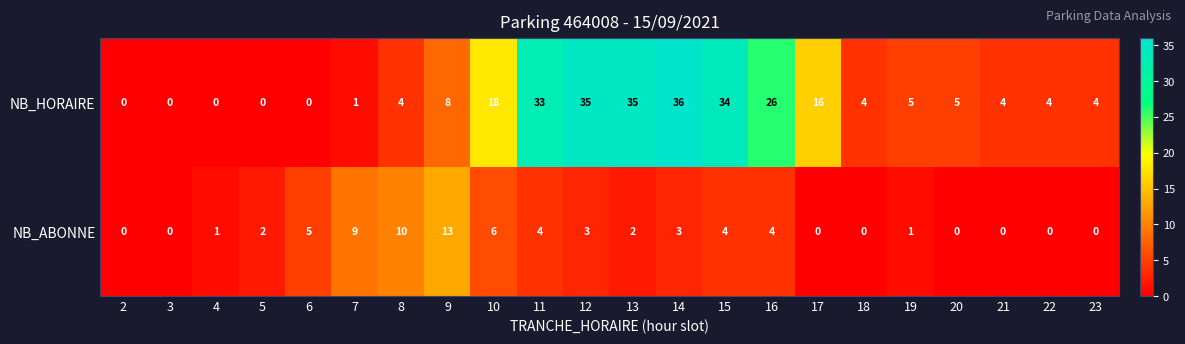

Which label corresponds to the largest value in the chart?

14